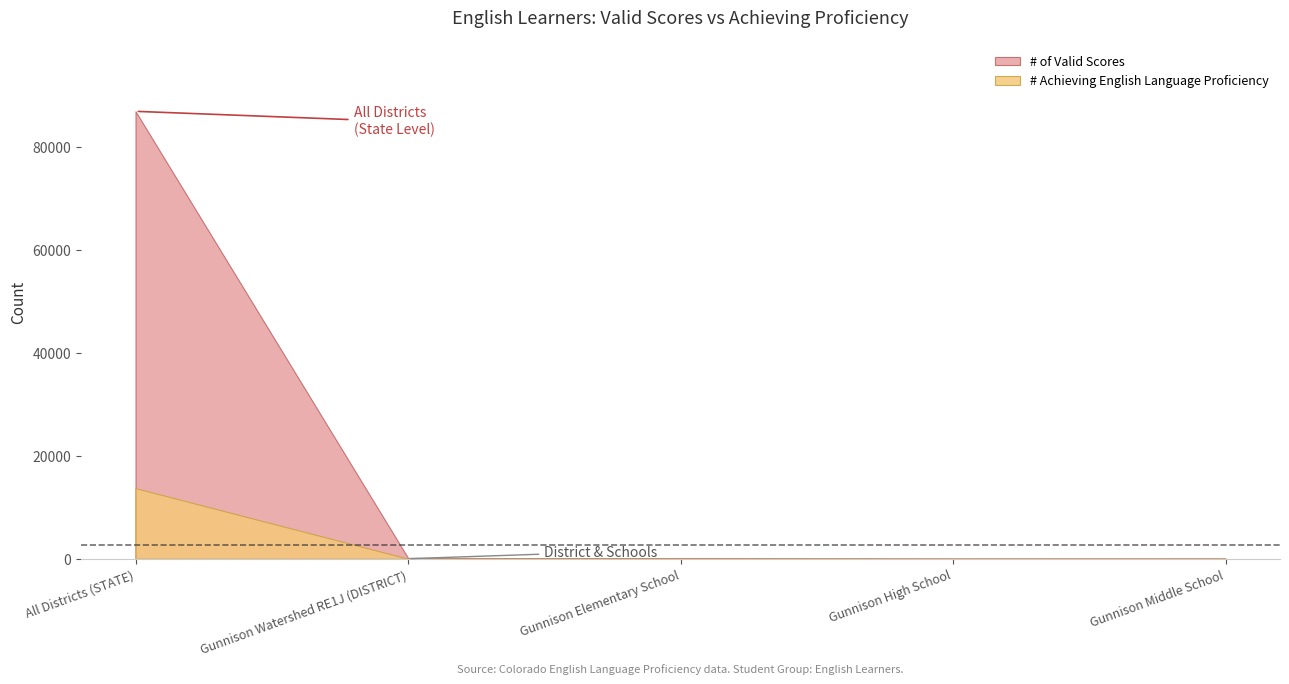

List the series in order of their overall mean, lowest first.

# Achieving English Language Proficiency, # of Valid Scores